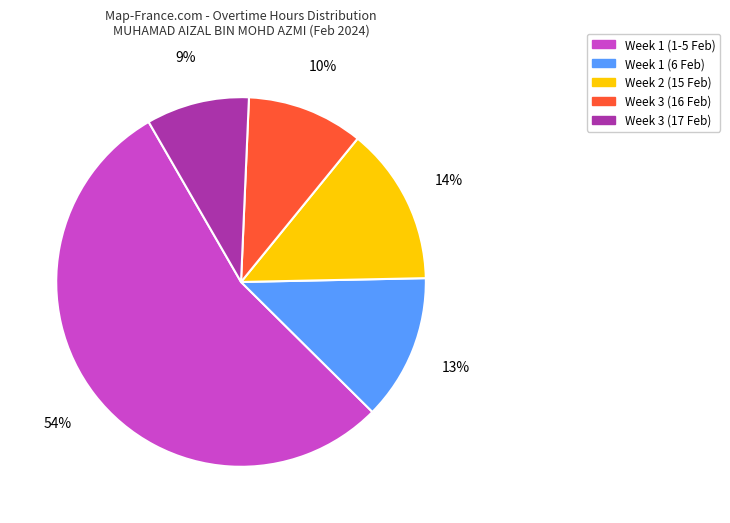

The Week 3 (17 Feb) slice represents 9% of the pie. True or false?

True